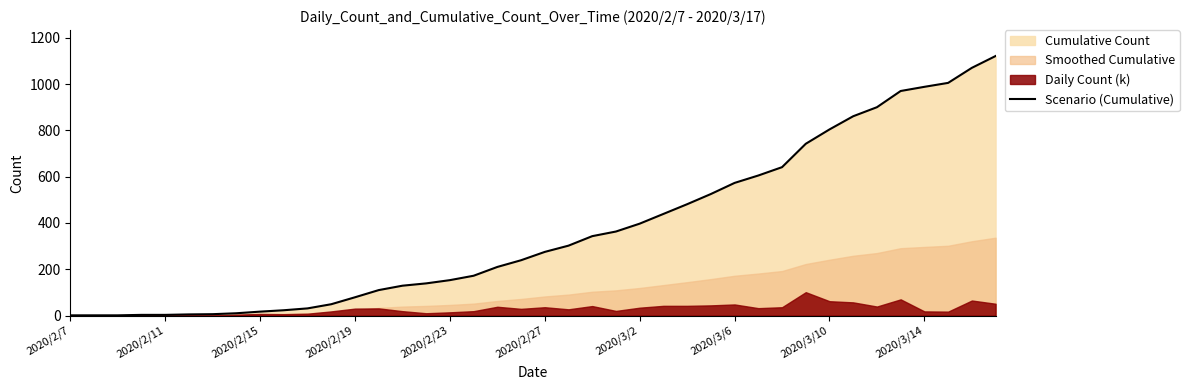

Which label corresponds to the smallest value in the chart?

2020/2/7